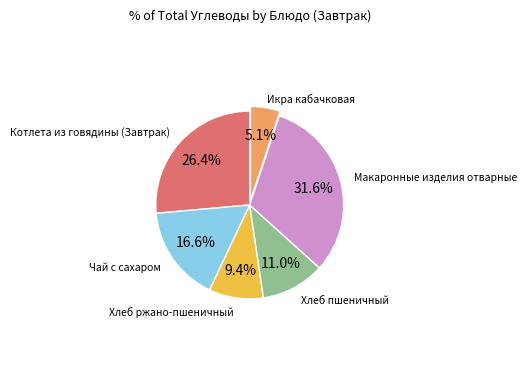

Does any single category account for the majority?

No